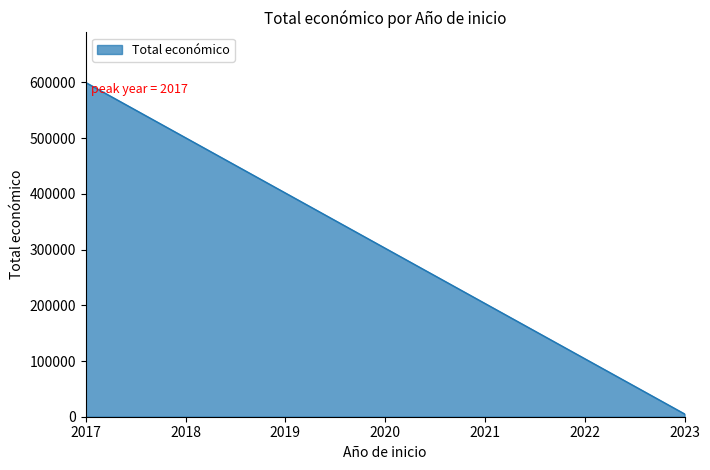

What is the smallest value displayed?

5000.0